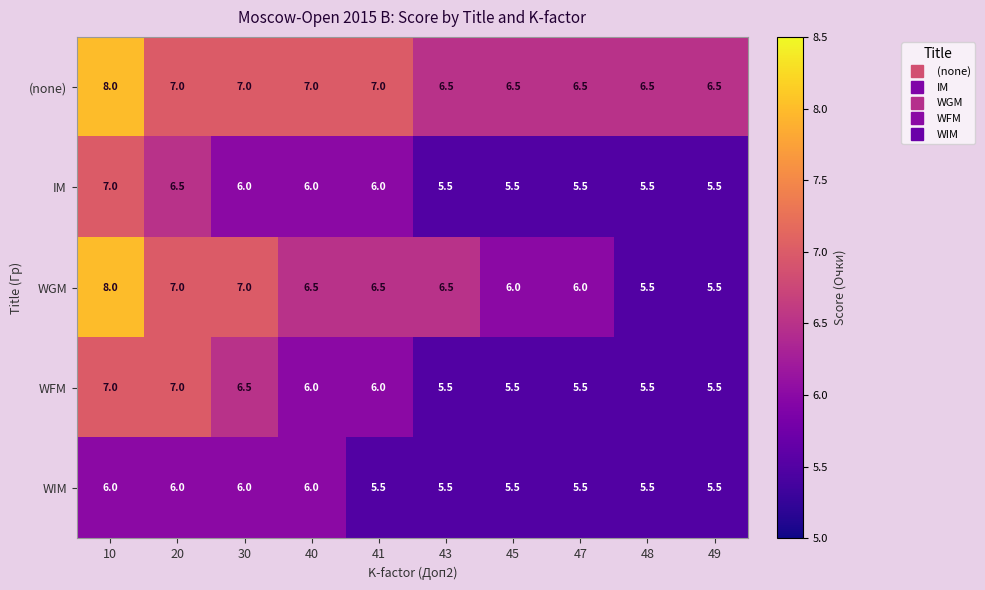

True or false: WIM has a value of 9.3 at 20.

False